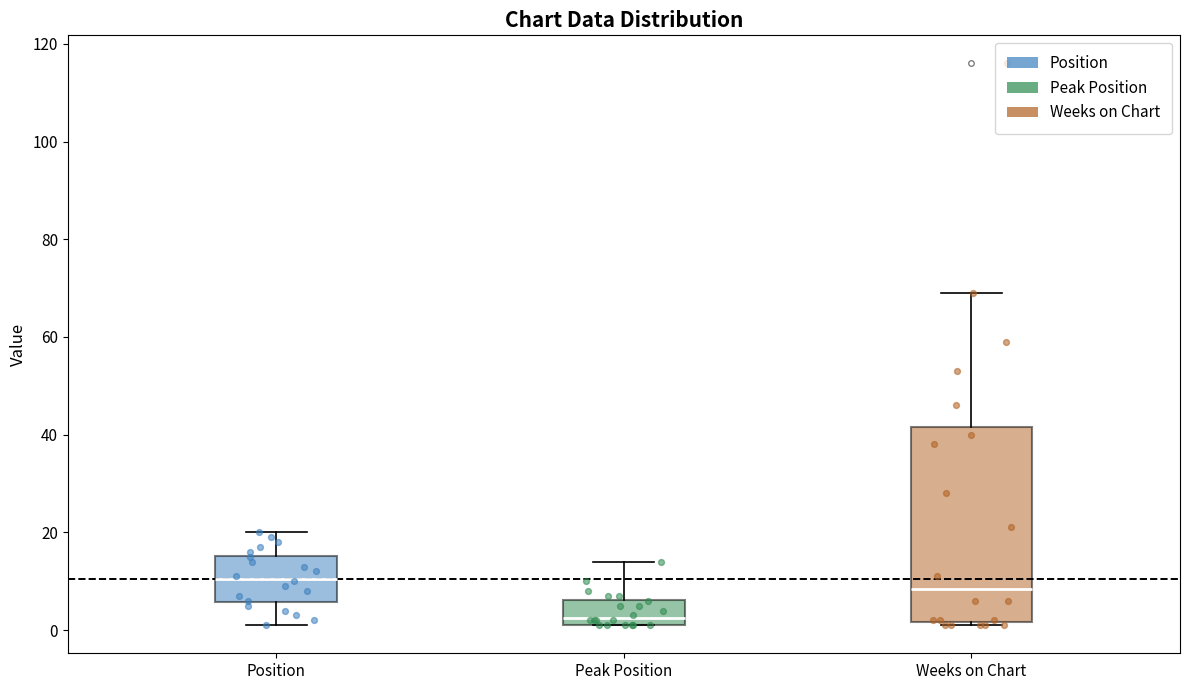

Reading left to right, transcribe this box plot: for each box, give where its median line is, the range the box spans, and where its two whiskers end, as read against the y-axis. The values are not printed on the chart, so give them approximately, as read against the axis.

Position: median 10, box 6 to 16, whiskers 2 to 20
Peak Position: median 2 (just above the box's lower edge), box 2 to 6, whiskers 2 to 14
Weeks on Chart: median 8, box 2 to 42, whiskers 2 (just below the box's lower edge) to 70